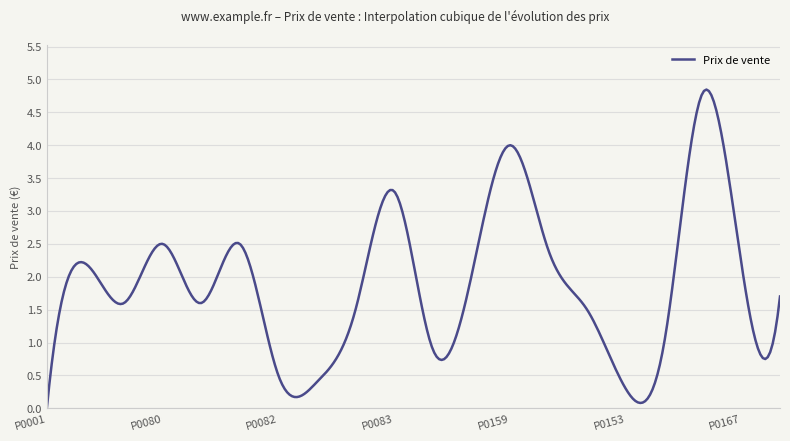

What is the greatest value displayed?

4.8